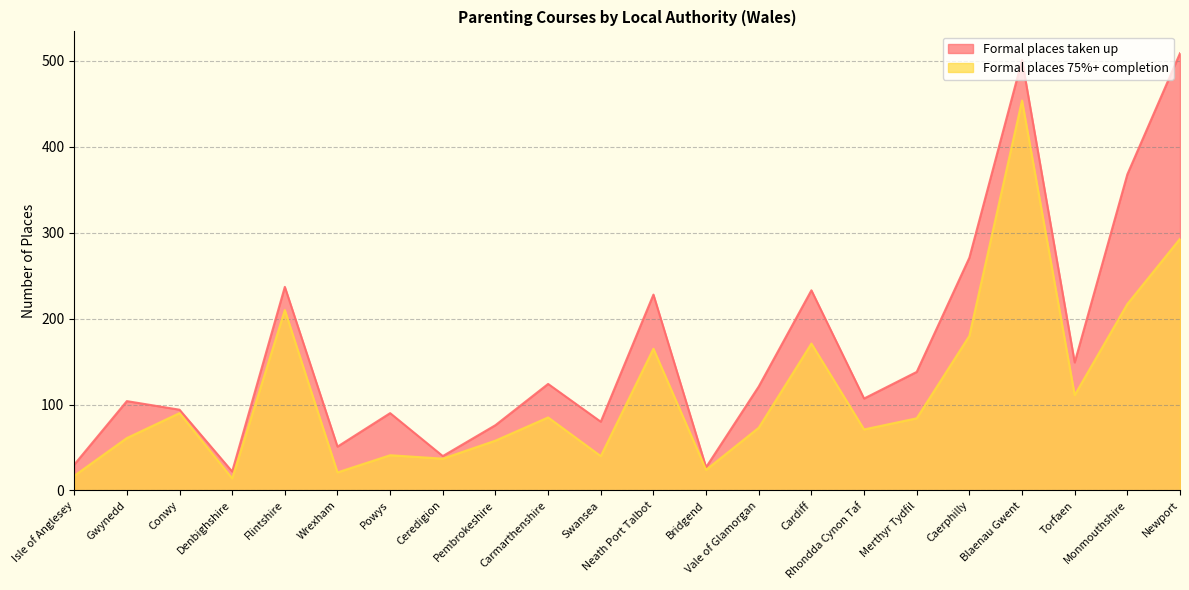

The value of Formal places taken up at Flintshire is 237. True or false?

True